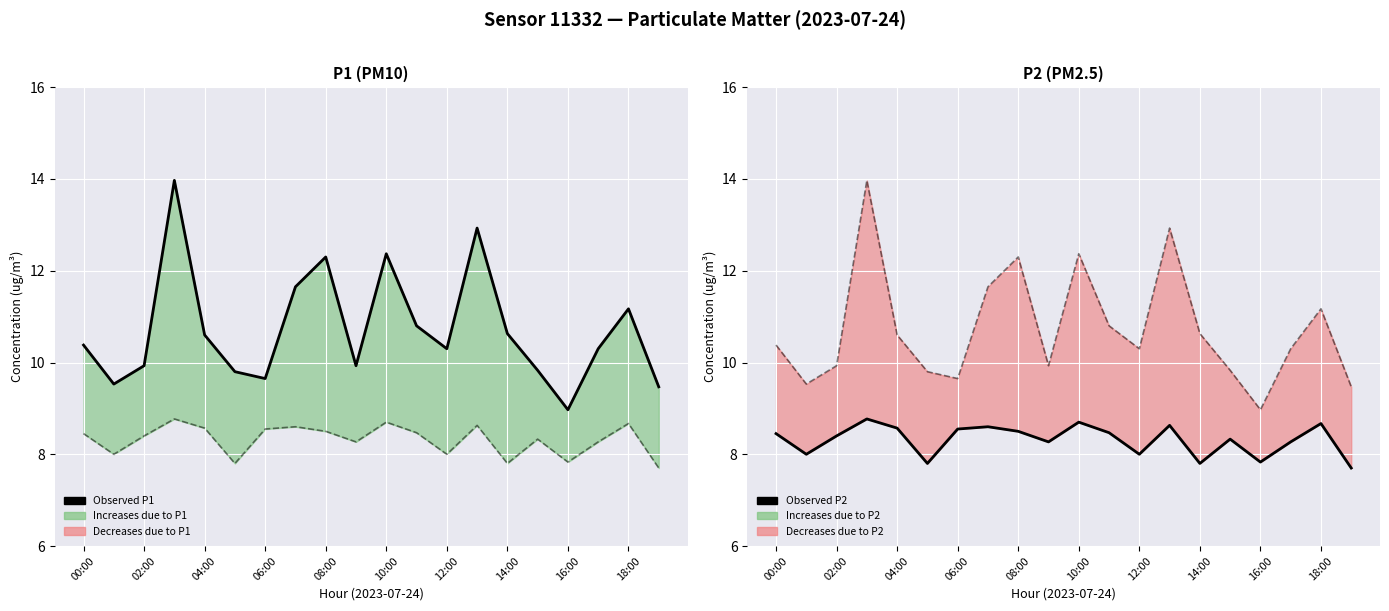

Reading right to left, list all the values displayed in this chart.

Observed P1: 9.5	11.2	10.3	9.0	9.8	10.6	12.9	10.3	10.8	12.4	9.9	12.3	11.7	9.7	9.8	10.6	14.0	9.9	9.5	10.4
Observed P2: 7.7	8.7	8.3	7.8	8.3	7.8	8.6	8.0	8.5	8.7	8.3	8.5	8.6	8.6	7.8	8.6	8.8	8.4	8.0	8.4